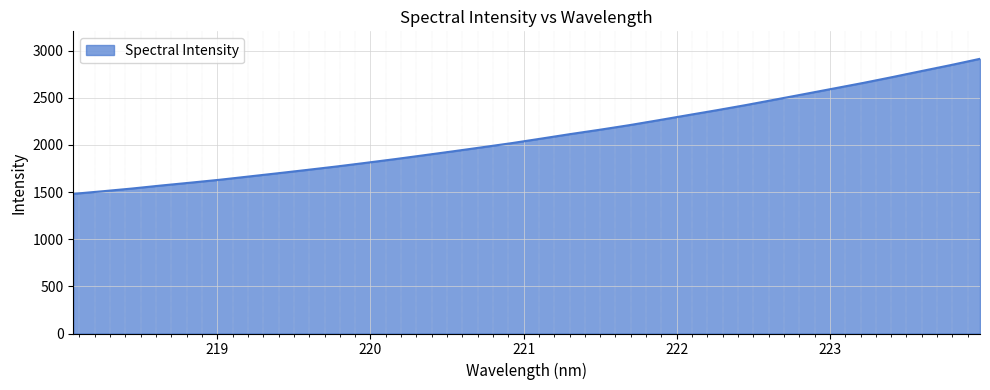

What is the difference between the maximum and minimum values?

1432.7